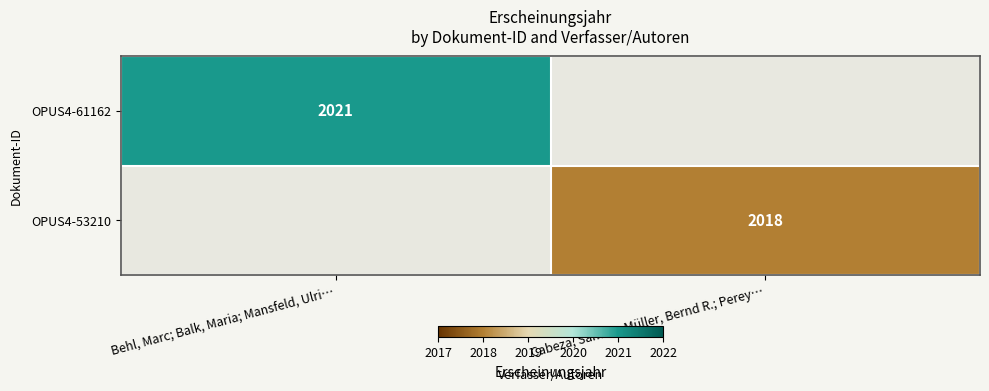

The OPUS4-53210 series shows 2018 at Cabeza, Sandra; Müller, Bernd R.; Perey…. True or false?

True